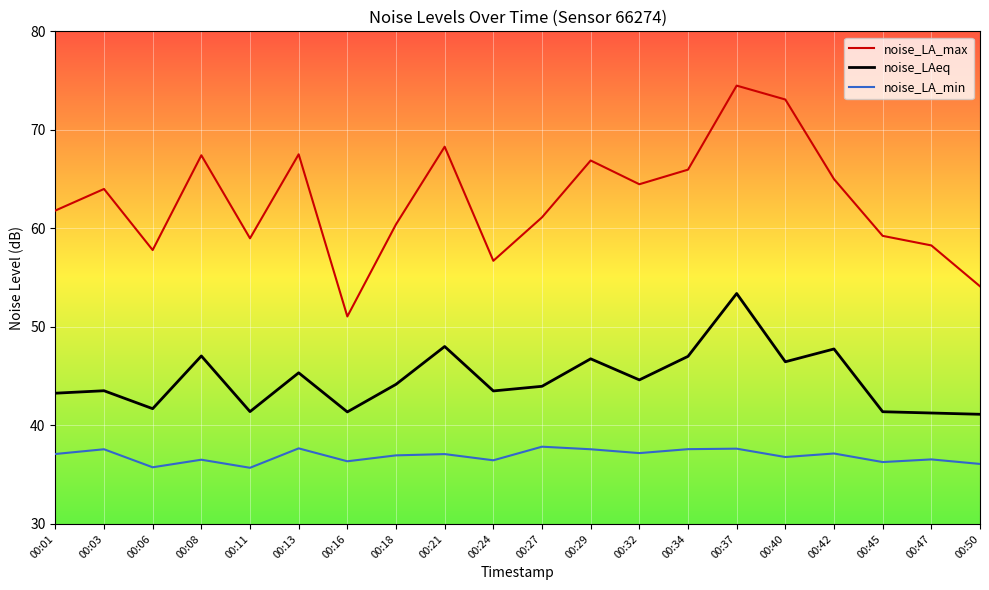

What is the difference between the highest and lowest values at 00:34?

28.4